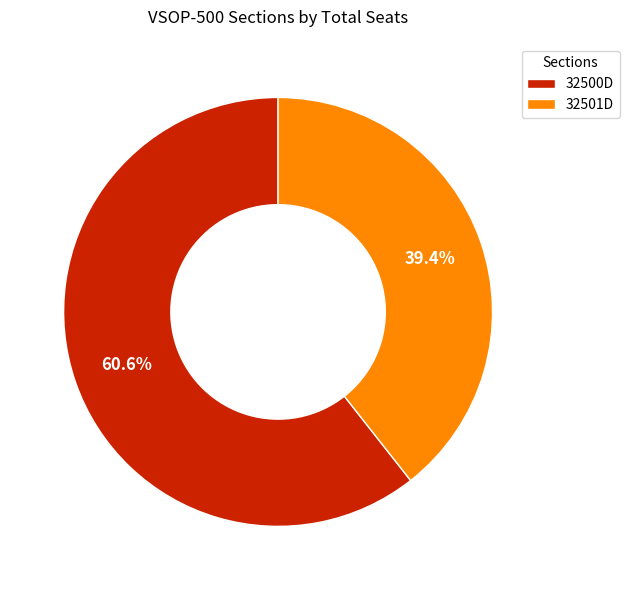

Does 32500D represent more than half of the total?

Yes